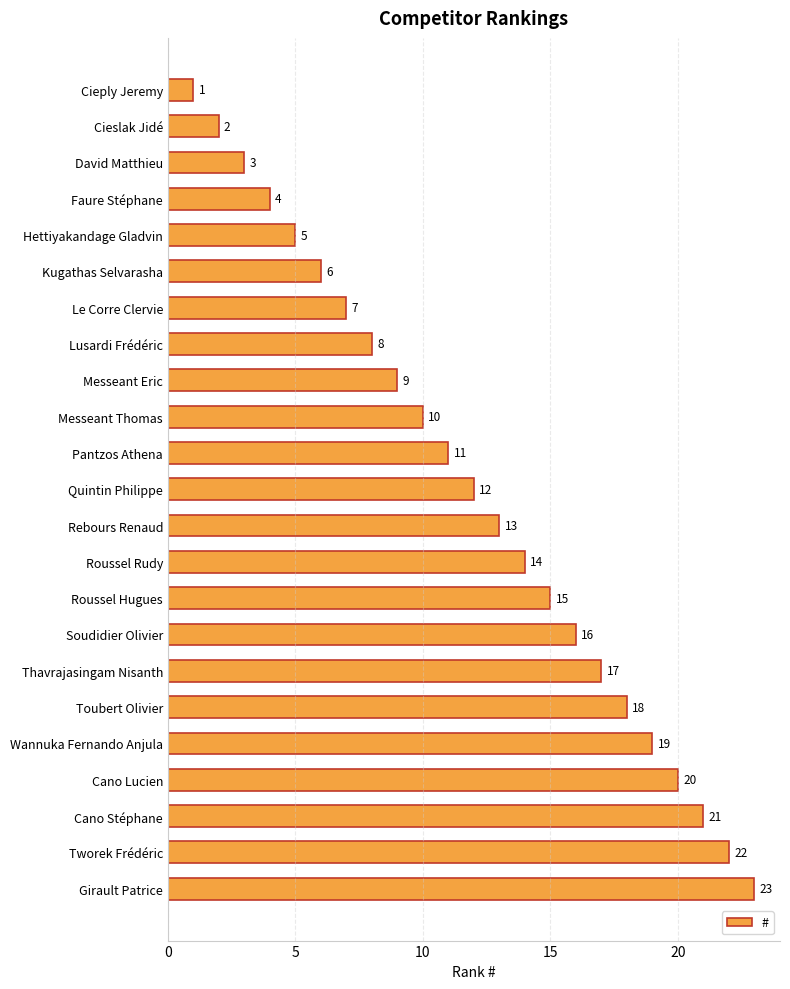

Count the number of categories in the chart.

23